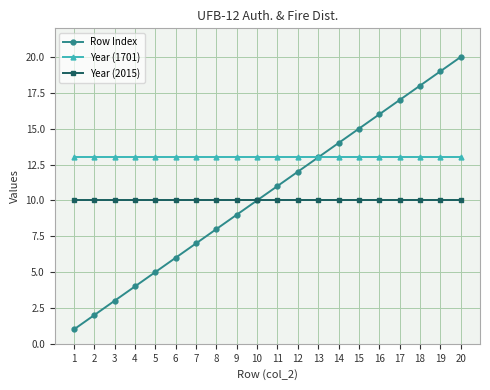

Reading right to left, transcribe all the data shown in this chart.

Row Index: 20	19	18	17	16	15	14	13	12	11	10	9	8	7	6	5	4	3	2	1
Year (1701): 13	13	13	13	13	13	13	13	13	13	13	13	13	13	13	13	13	13	13	13
Year (2015): 10	10	10	10	10	10	10	10	10	10	10	10	10	10	10	10	10	10	10	10